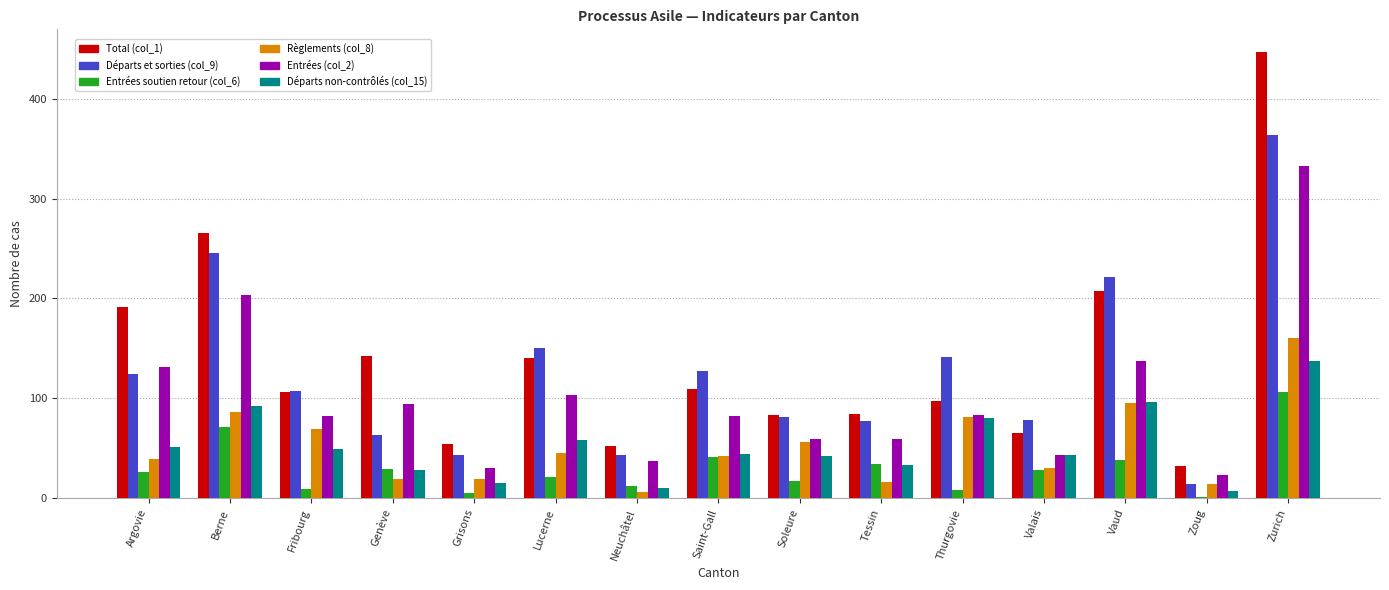

Are the bars horizontal?

No